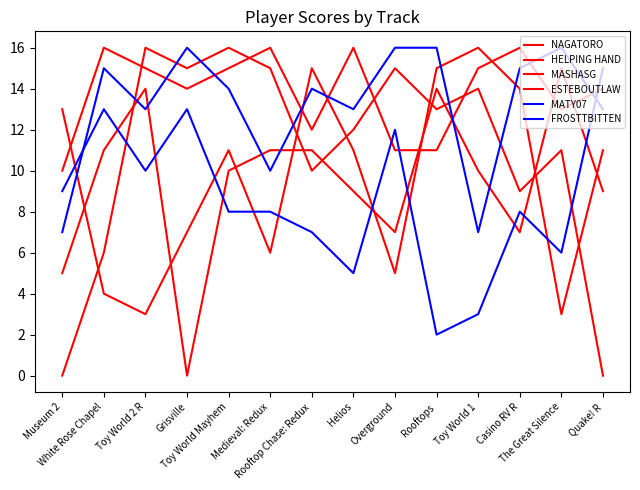

Which category has the highest value across all series?

White Rose Chapel